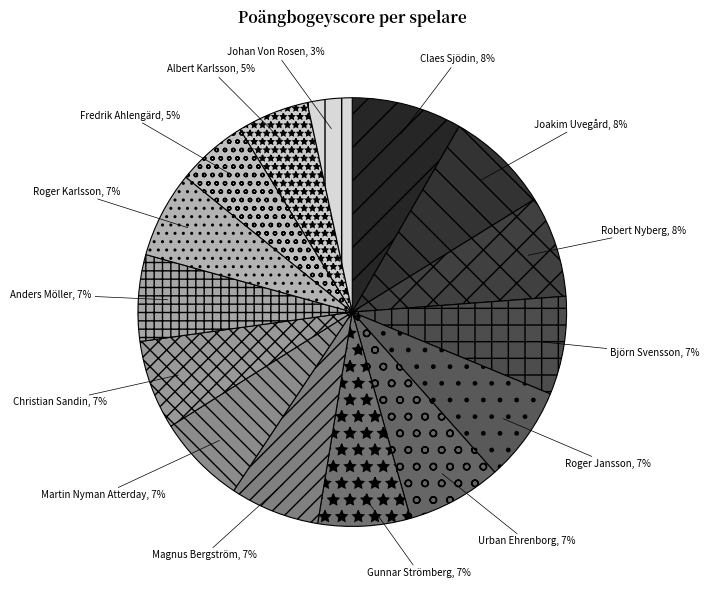

Which has a higher value, Anders Möller or Albert Karlsson?

Anders Möller